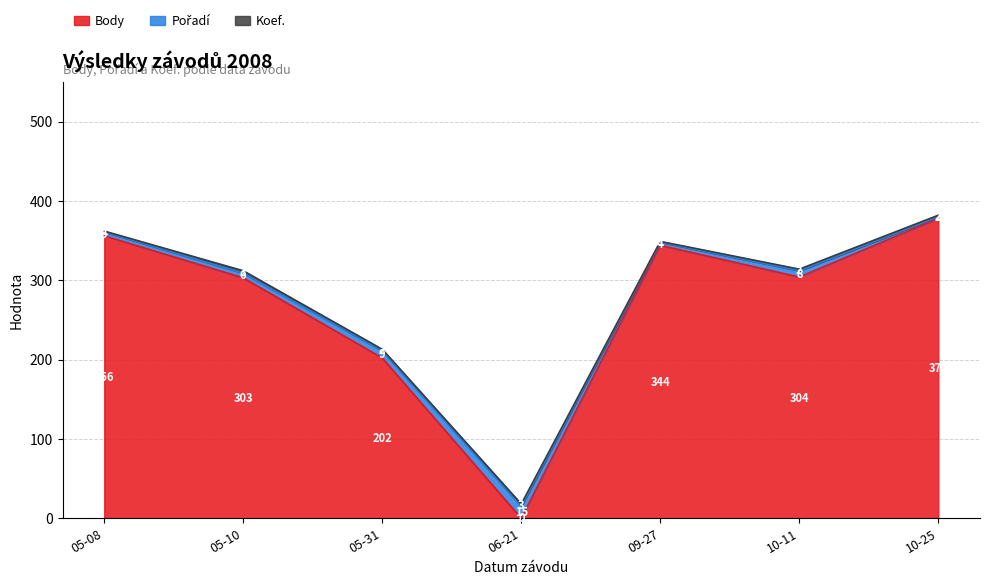

What is the difference between the maximum and minimum values in the Pořadí series?

13